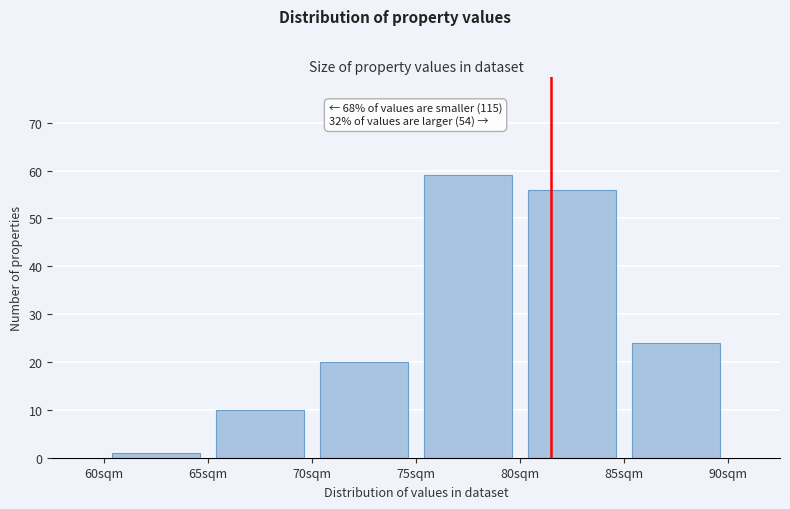

Over which range of the x-axis is the bar tallest?

75 to 80